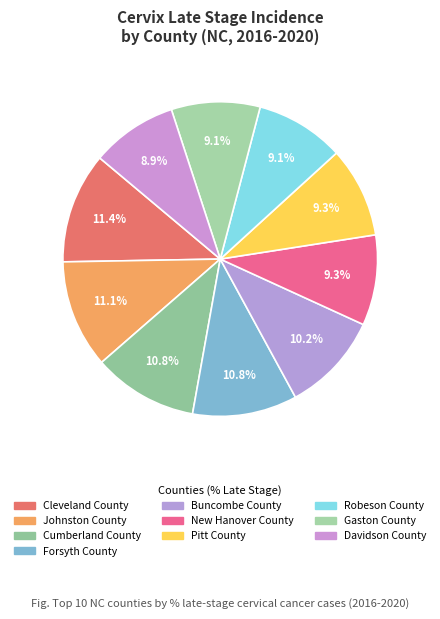

Count the number of slices in the pie.

10